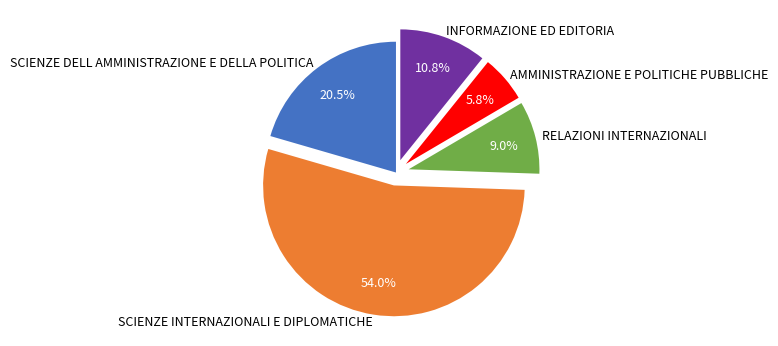

Rank the categories by value from highest to lowest.

SCIENZE INTERNAZIONALI E DIPLOMATICHE, SCIENZE DELL AMMINISTRAZIONE E DELLA POLITICA, INFORMAZIONE ED EDITORIA, RELAZIONI INTERNAZIONALI, AMMINISTRAZIONE E POLITICHE PUBBLICHE